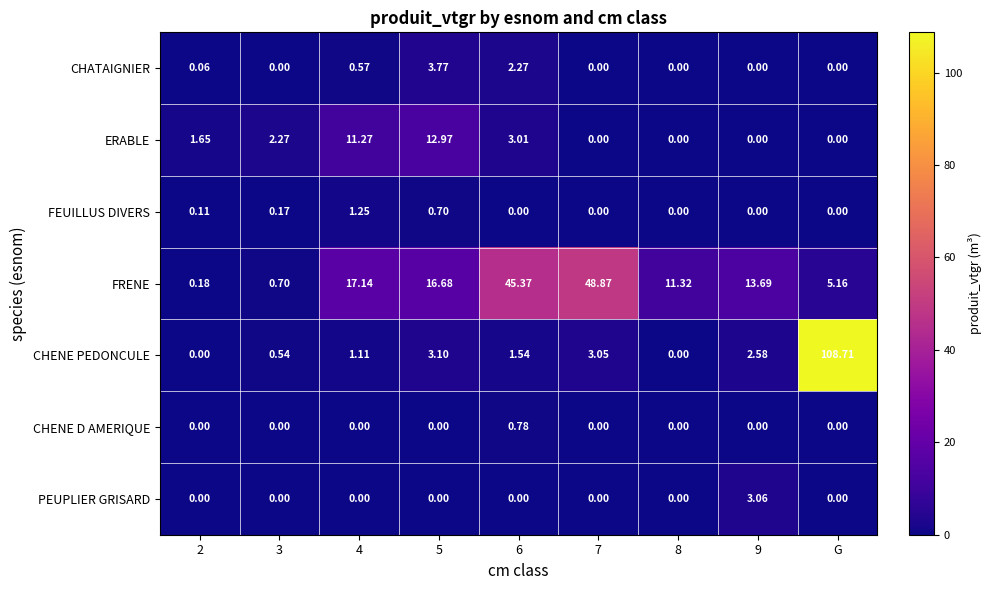

At 6, list the series in order from smallest to largest.

FEUILLUS DIVERS, PEUPLIER GRISARD, CHENE D AMERIQUE, CHENE PEDONCULE, CHATAIGNIER, ERABLE, FRENE